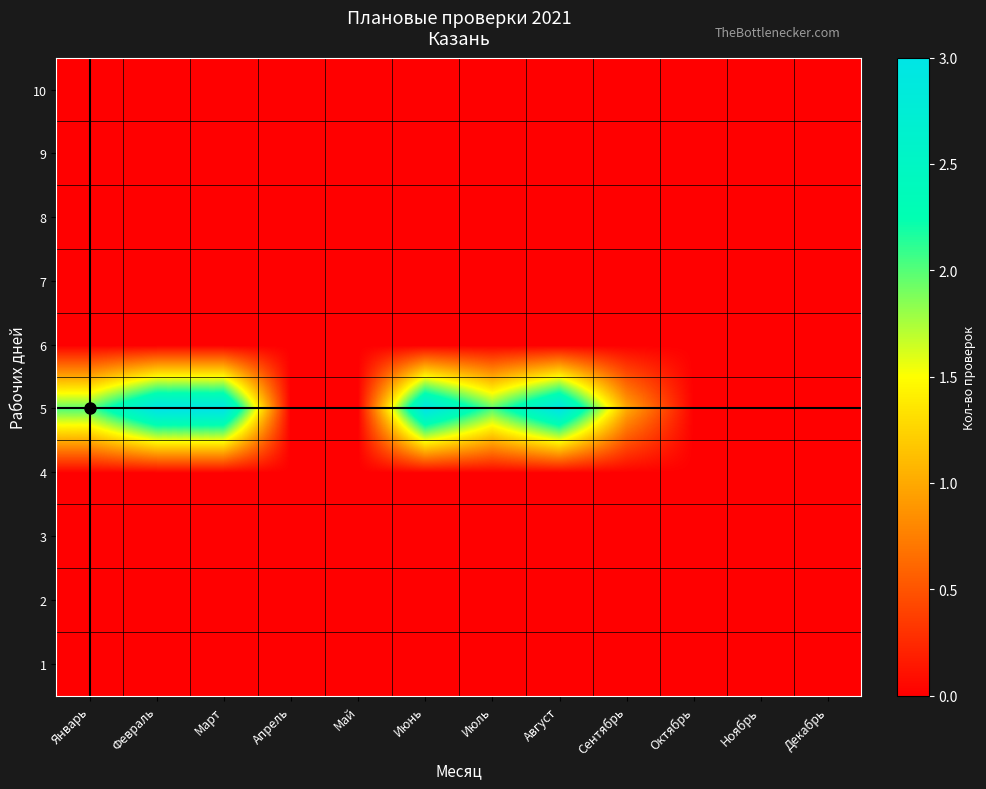

Which series has the largest total across all categories?

5